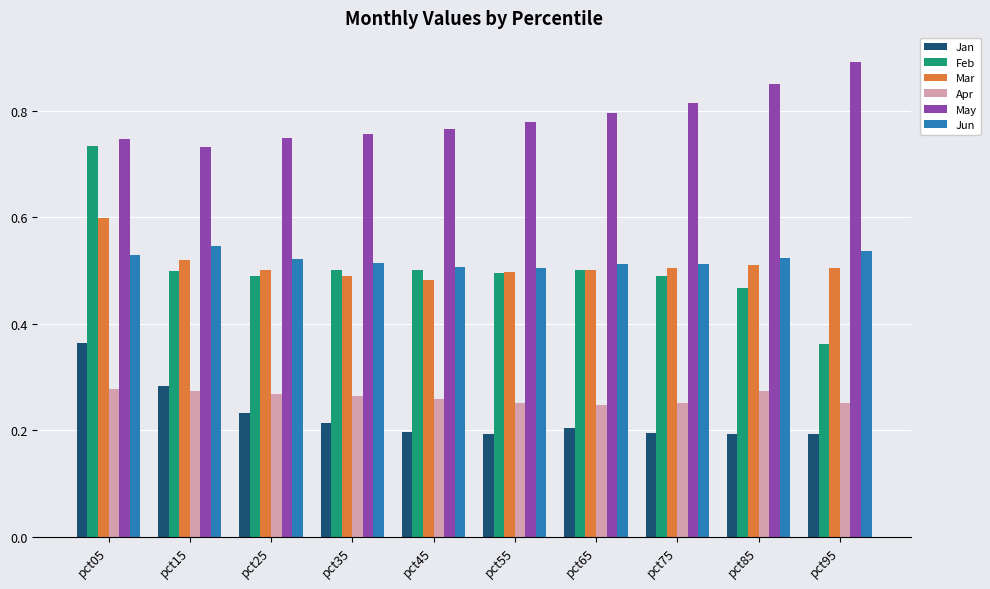

At which category is the sum across all series the highest?

pct05